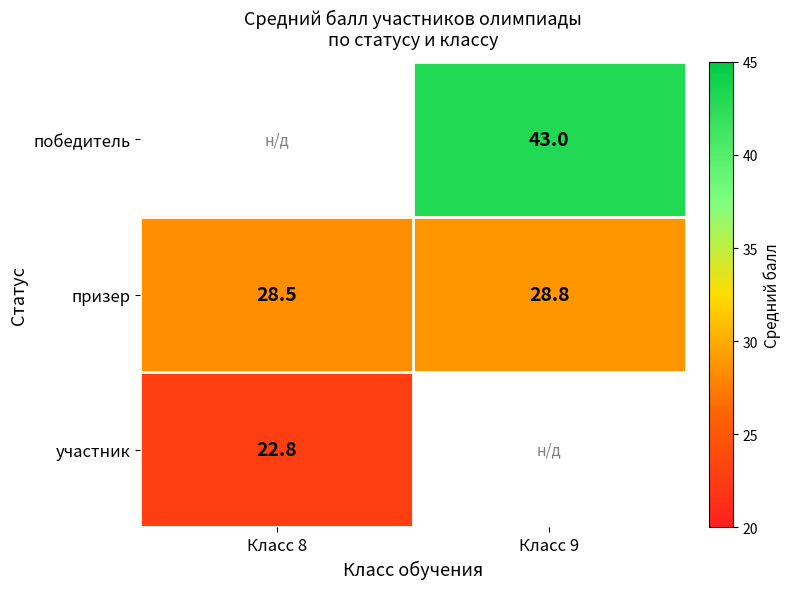

The value of призер at Класс 8 is 28.5. True or false?

True